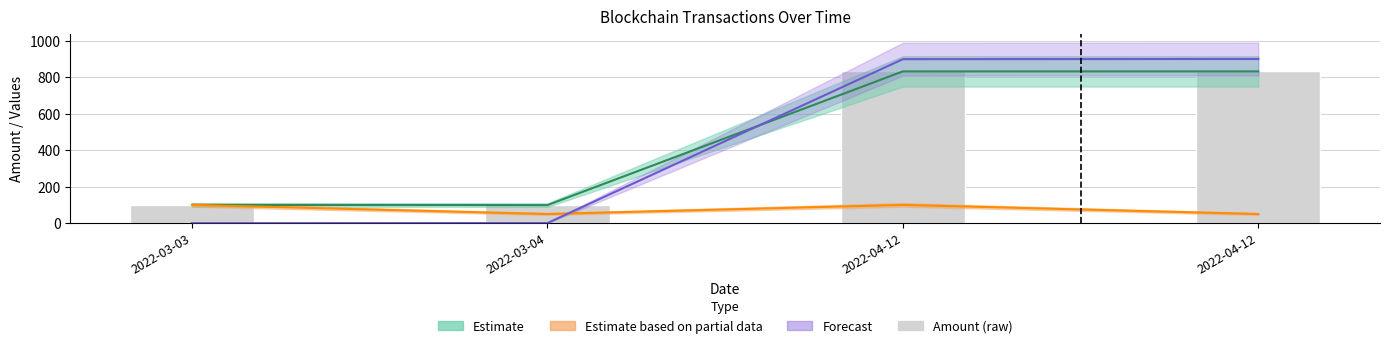

List the labels in order of value, largest first.

2022-04-12, 2022-04-12, 2022-03-03, 2022-03-04